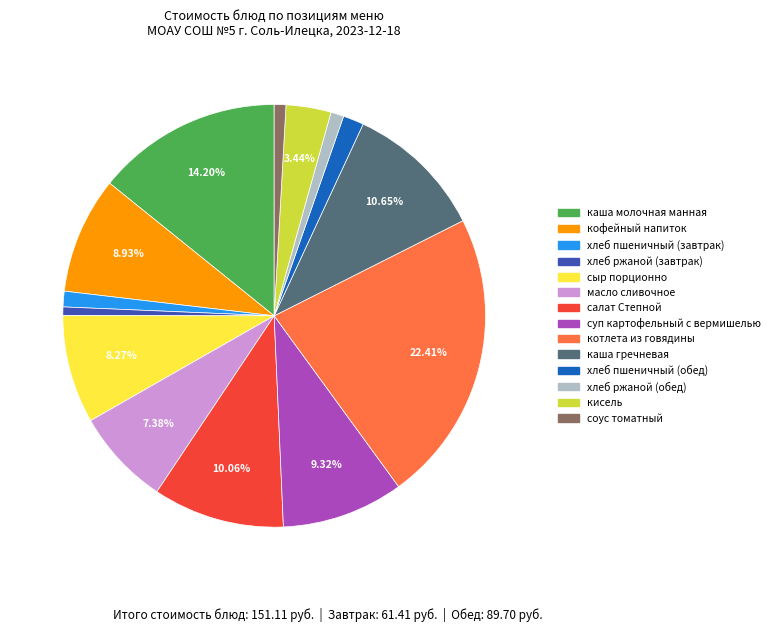

Which category has the biggest portion of the pie?

котлета из говядины